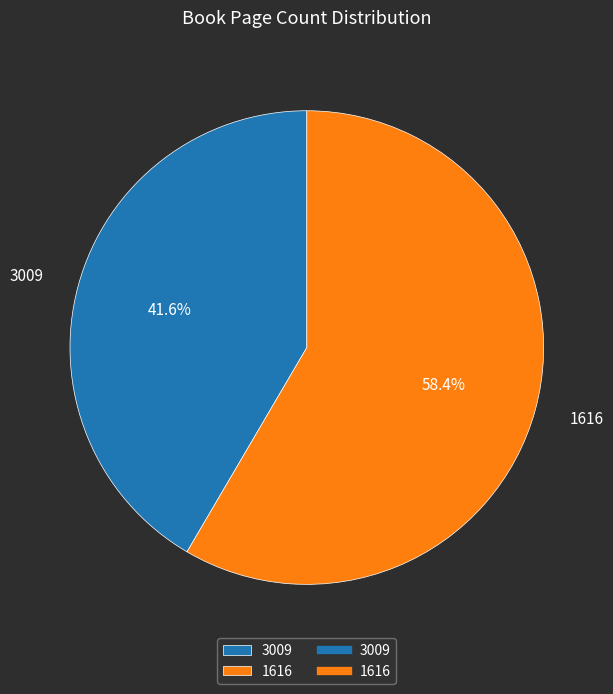

Is there a majority slice in this chart?

Yes